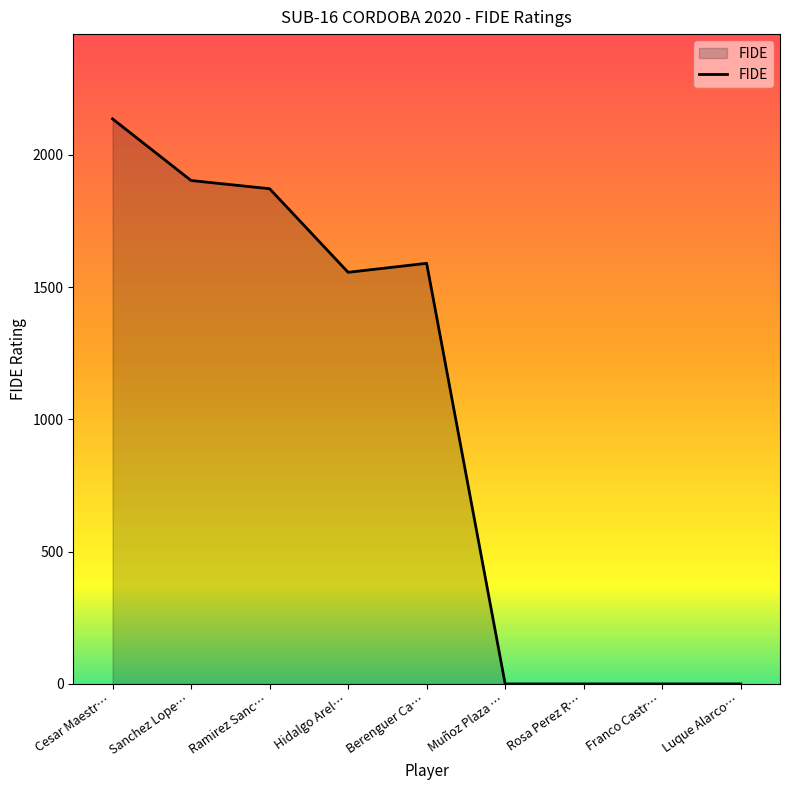

Reading left to right, extract all data points from this chart.

2136	1903	1872	1556	1590	0	0	0	0